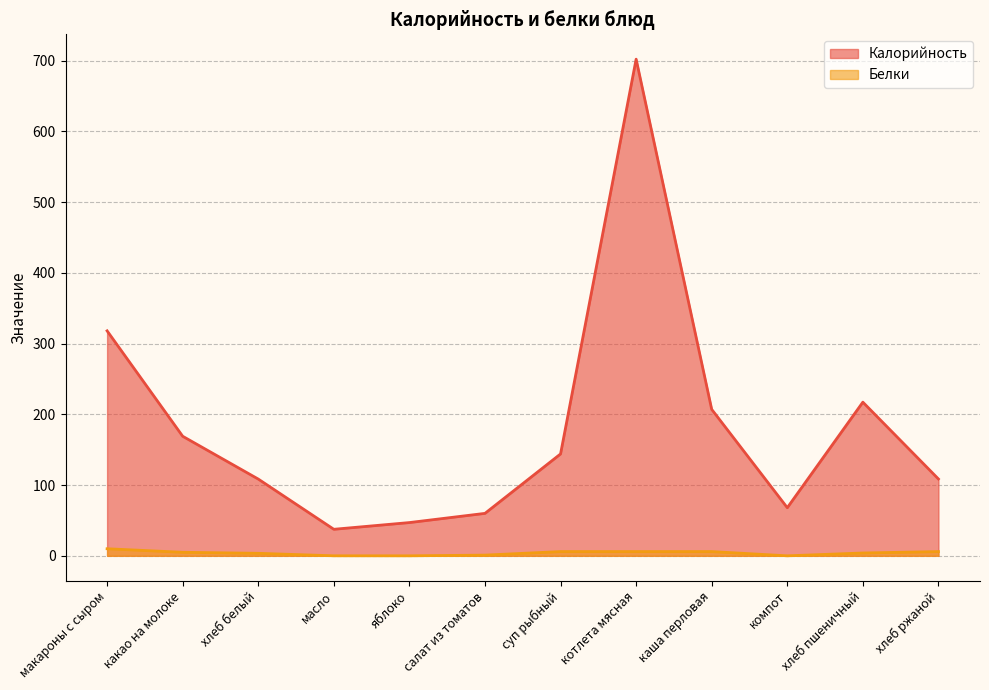

True or false: Белки and Калорийность intersect in this chart.

False